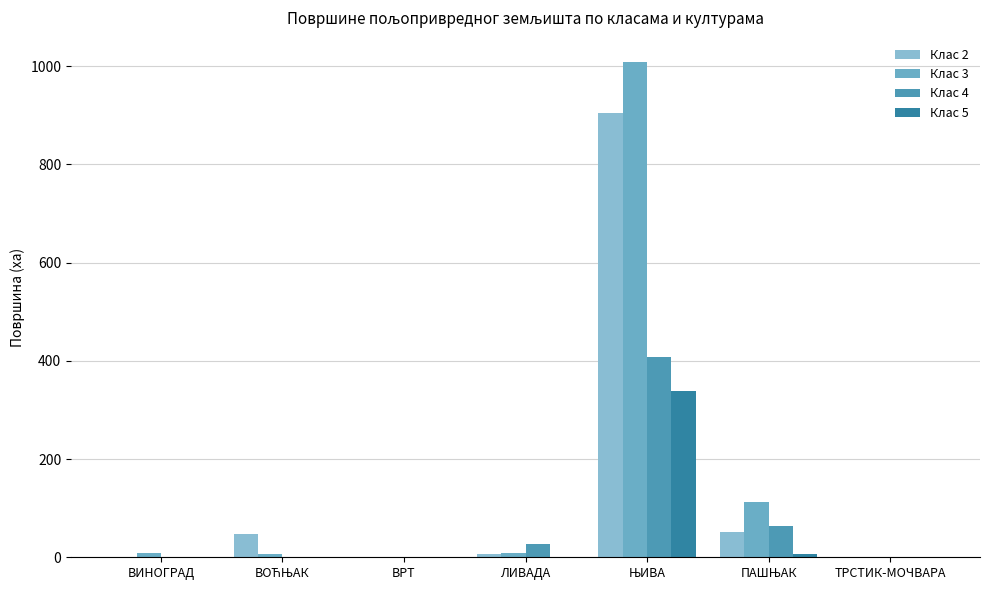

Does the chart contain stacked bars?

No